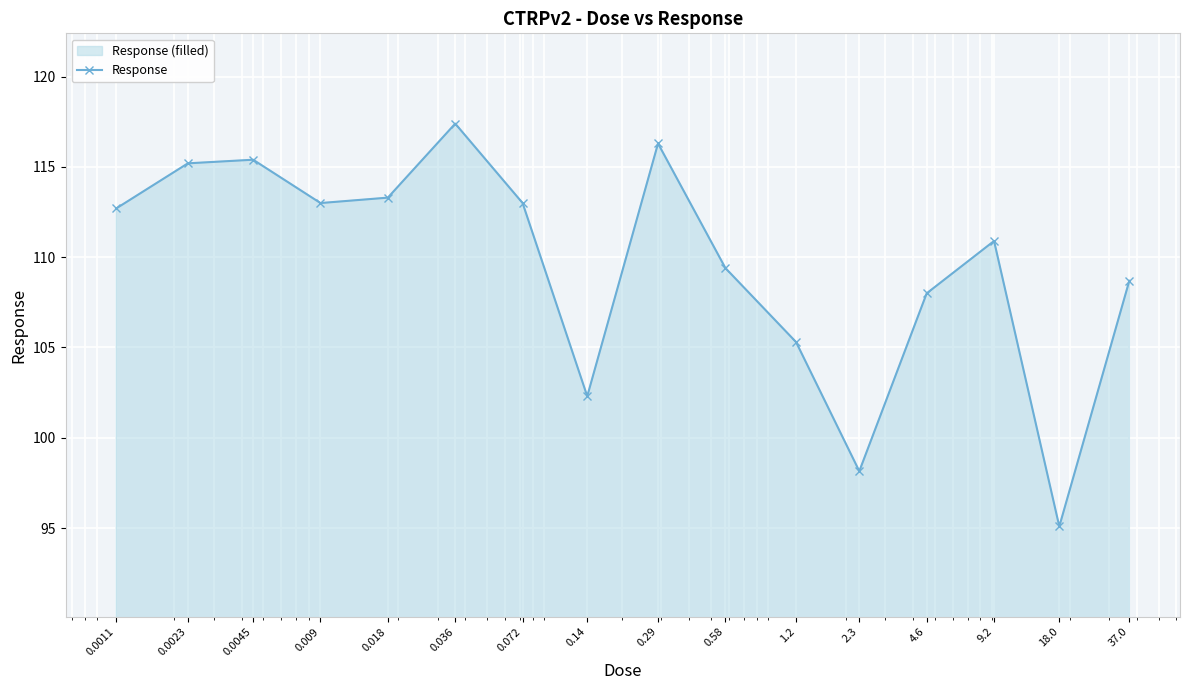

What is the label of the 7th point from the right?

0.58